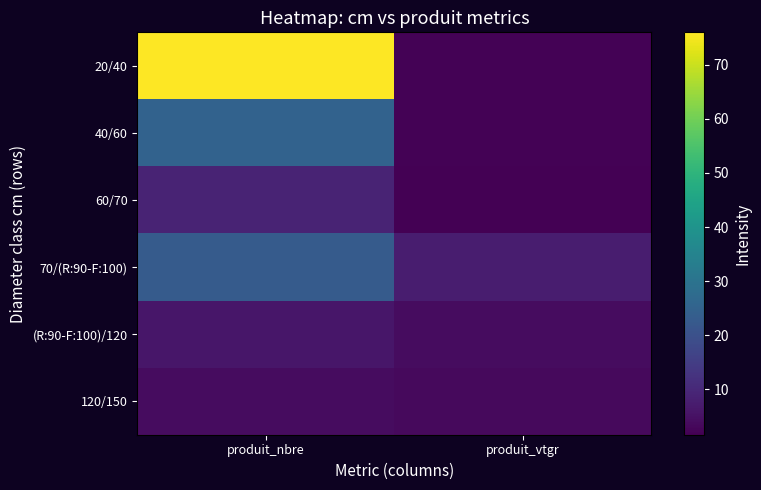

Reading left to right, what are all the values shown in this chart?

20/40: produit_nbre=76.0	produit_vtgr=1.9
40/60: produit_nbre=25.0	produit_vtgr=2.0
60/70: produit_nbre=9.0	produit_vtgr=1.6
70/(R:90-F:100): produit_nbre=23.0	produit_vtgr=7.6
(R:90-F:100)/120: produit_nbre=6.0	produit_vtgr=4.0
120/150: produit_nbre=4.0	produit_vtgr=3.6